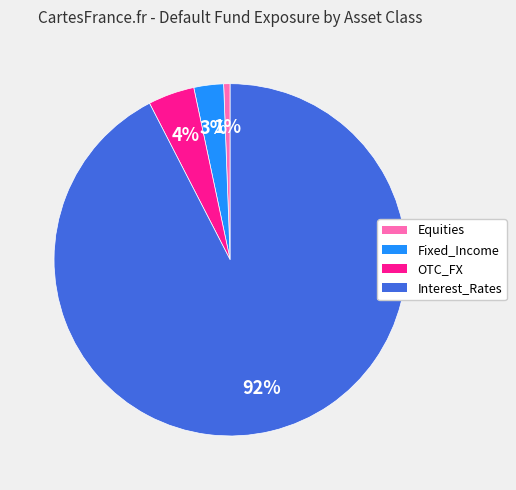

Which category has the smallest portion of the pie?

Equities